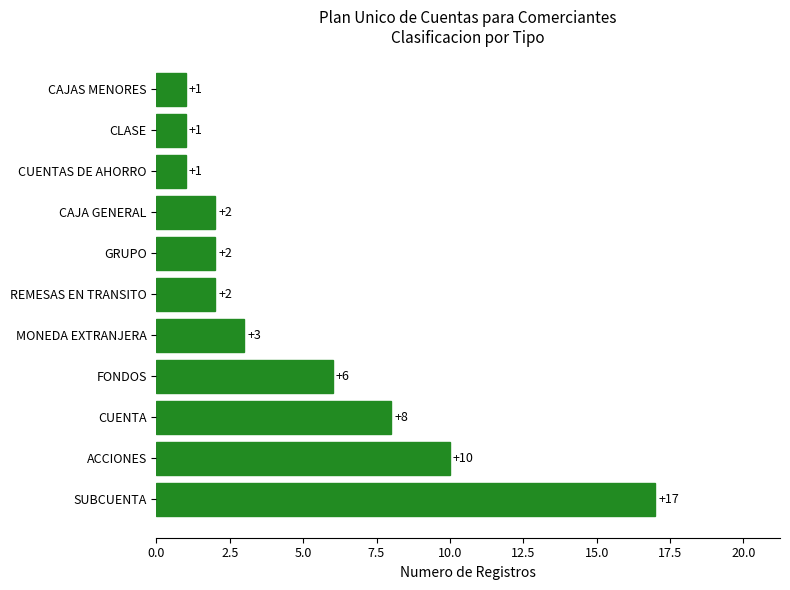

Is it true that the value at CUENTA is 12?

False